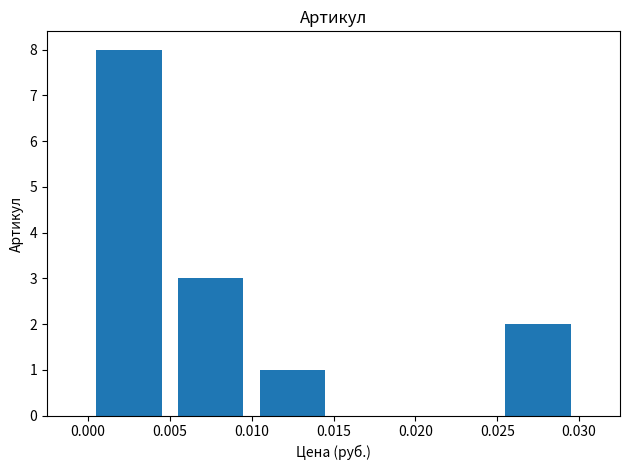

What is the maximum value shown in the chart?

8